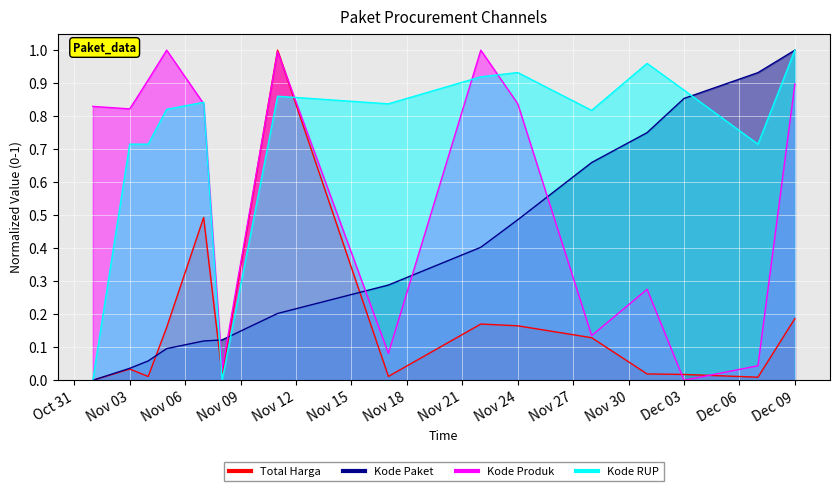

True or false: Kode RUP has more than 0 interior local peaks.

True